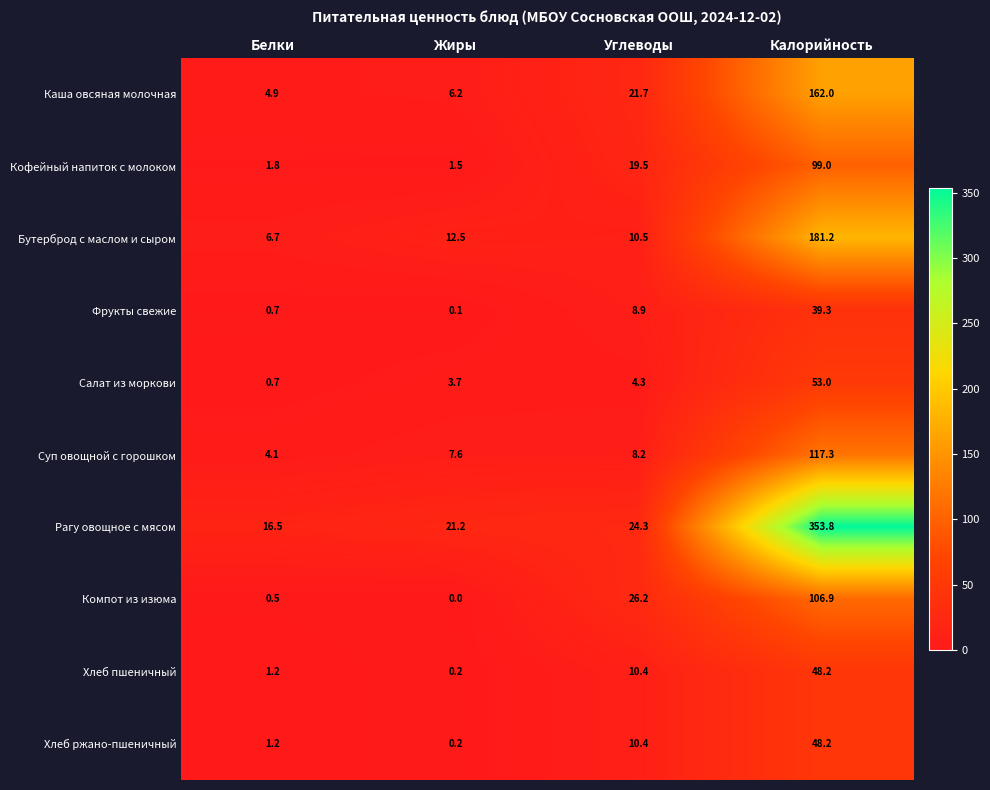

True or false: Компот из изюма has a value of 106.9 at Калорийность.

True